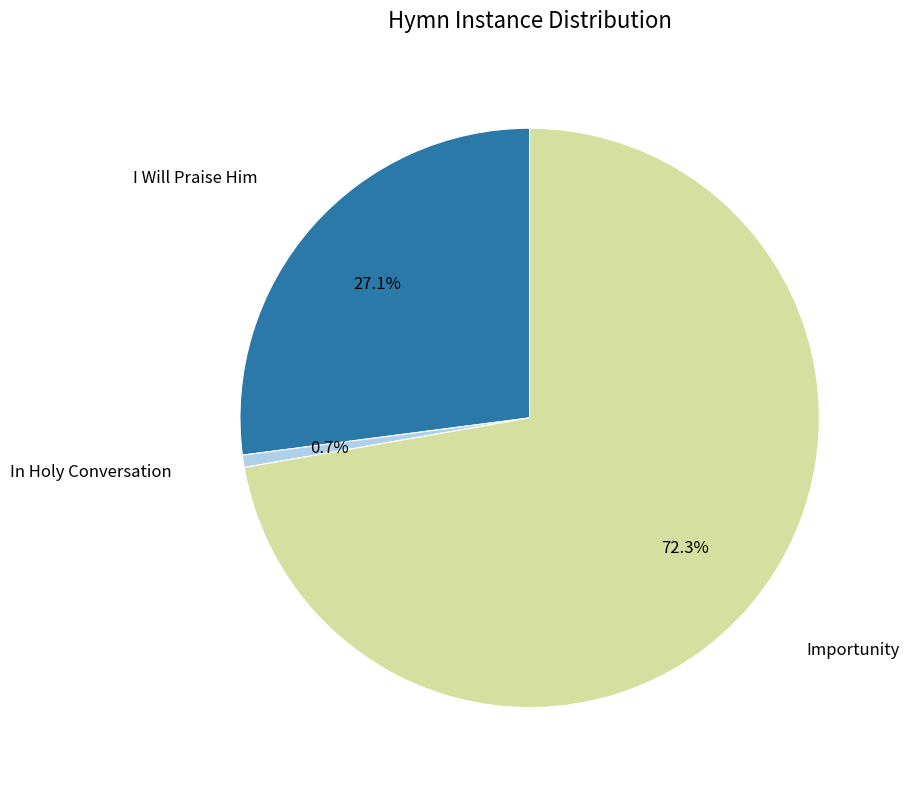

Is there any slice that represents more than half of the pie?

Yes